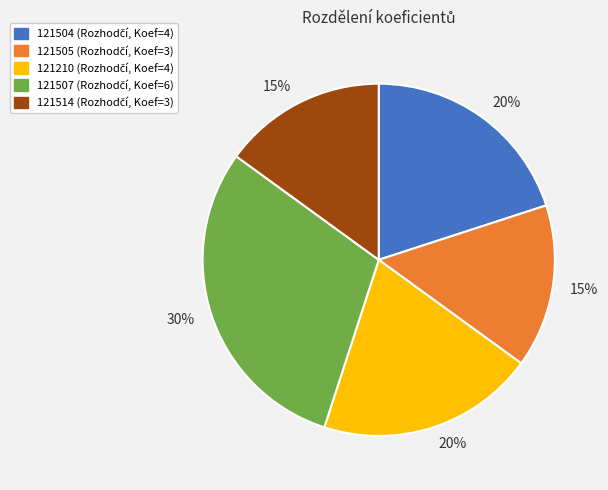

Does any single category account for the majority?

No